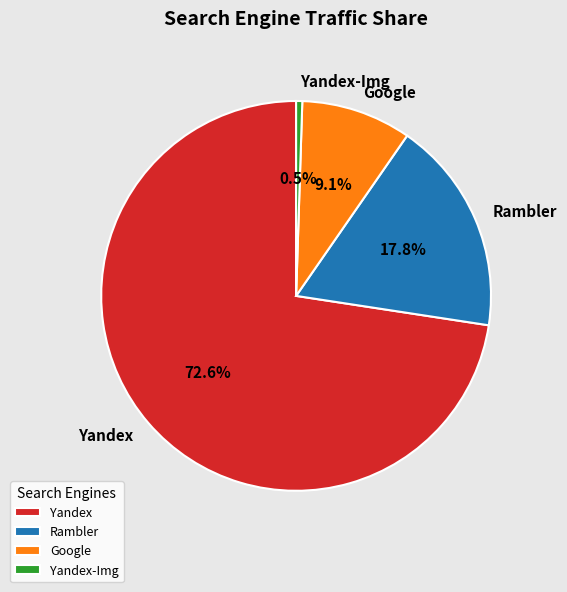

Which category has the biggest portion of the pie?

Yandex